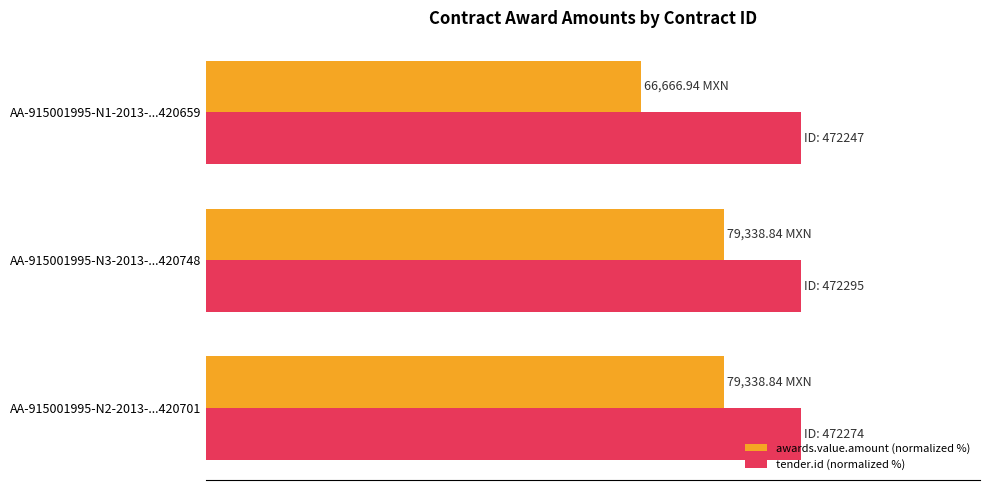

Which series has the largest total across all categories?

tender.id (normalized %)